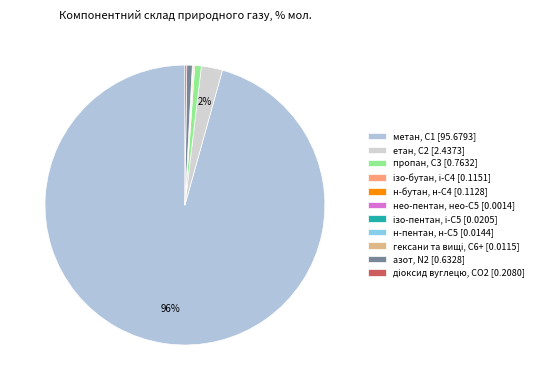

To the nearest percent, what is the difference between the пропан, С3 and н-бутан, н-С4 slice percentages?

1%